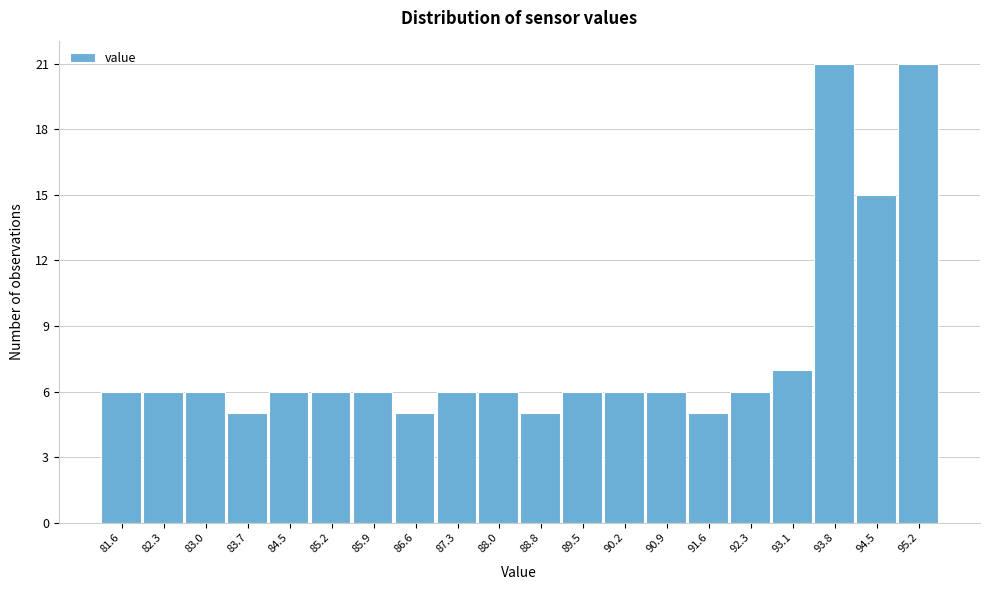

Reading left to right, what are all the values shown in this chart?

6	6	6	5	6	6	6	5	6	6	5	6	6	6	5	6	7	21	15	21